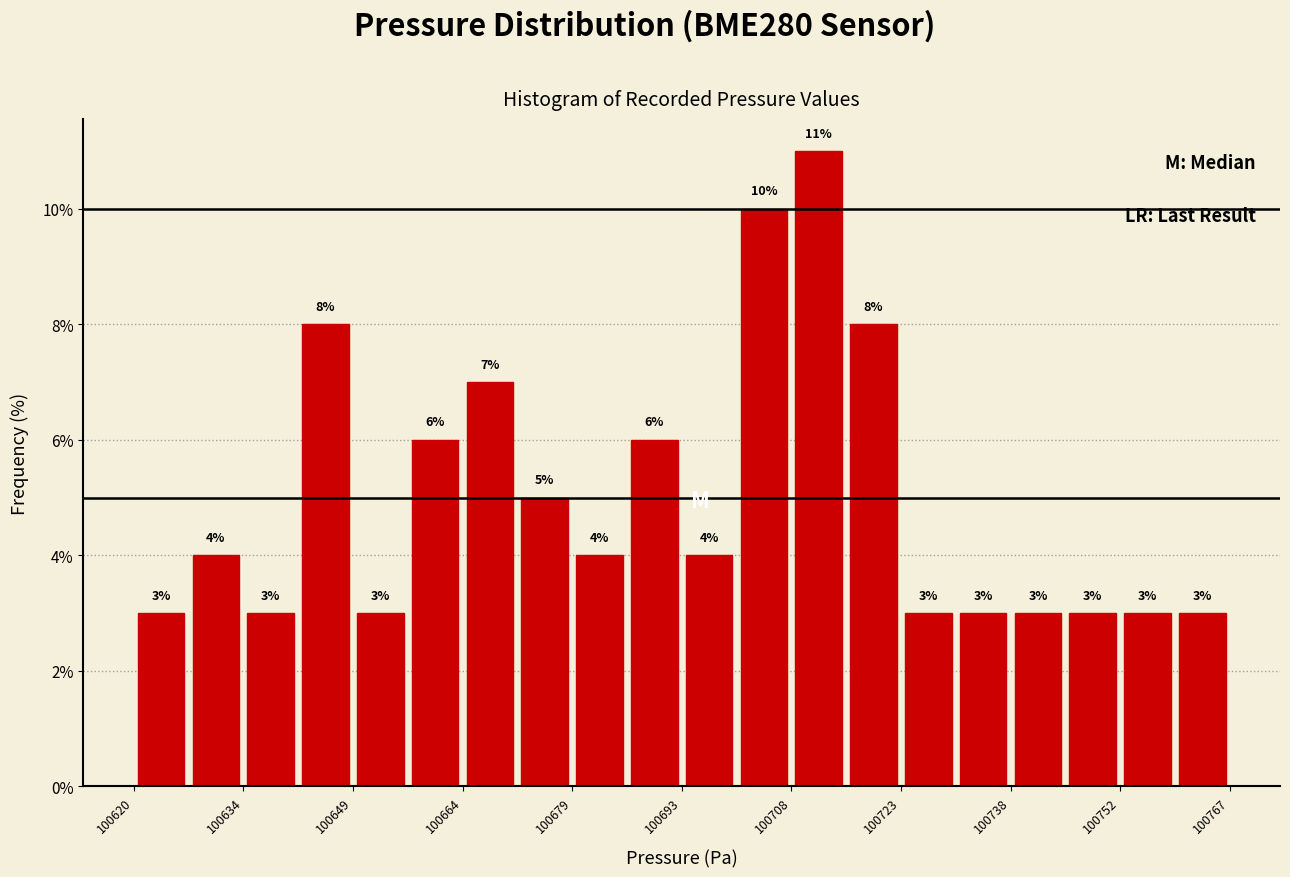

Around what value on the x-axis is the tallest bar? Give the approximate position of its centre, as read against the axis.

100712